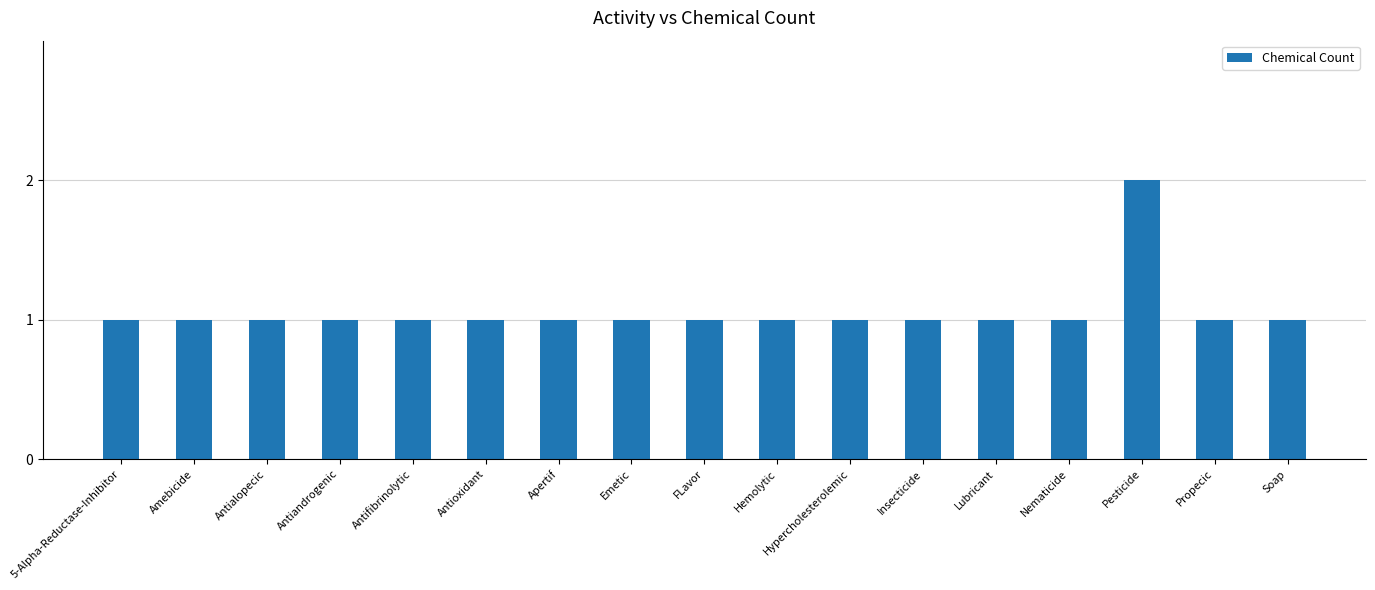

True or false: the data shows 2 at Pesticide.

True